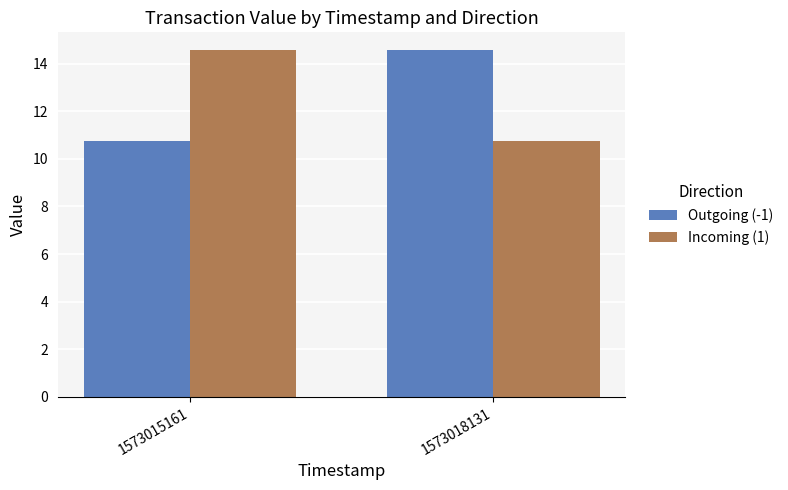

At which label does Incoming (1) first exceed 14?

1573015161